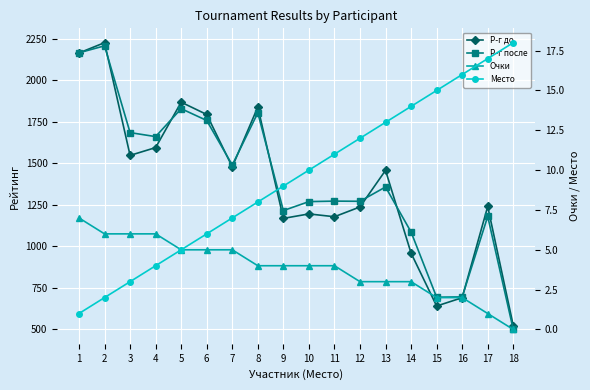

What is the value of the Очки point at the 15th from the left?

2